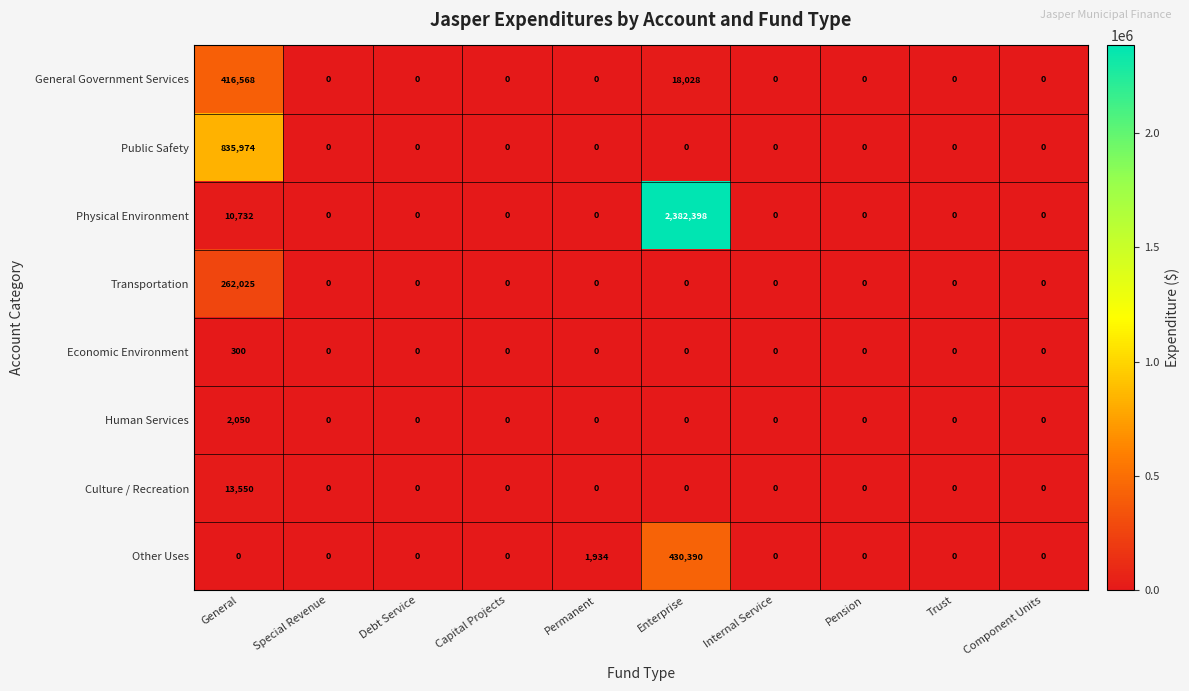

At which category does the chart reach its peak across all series?

Enterprise